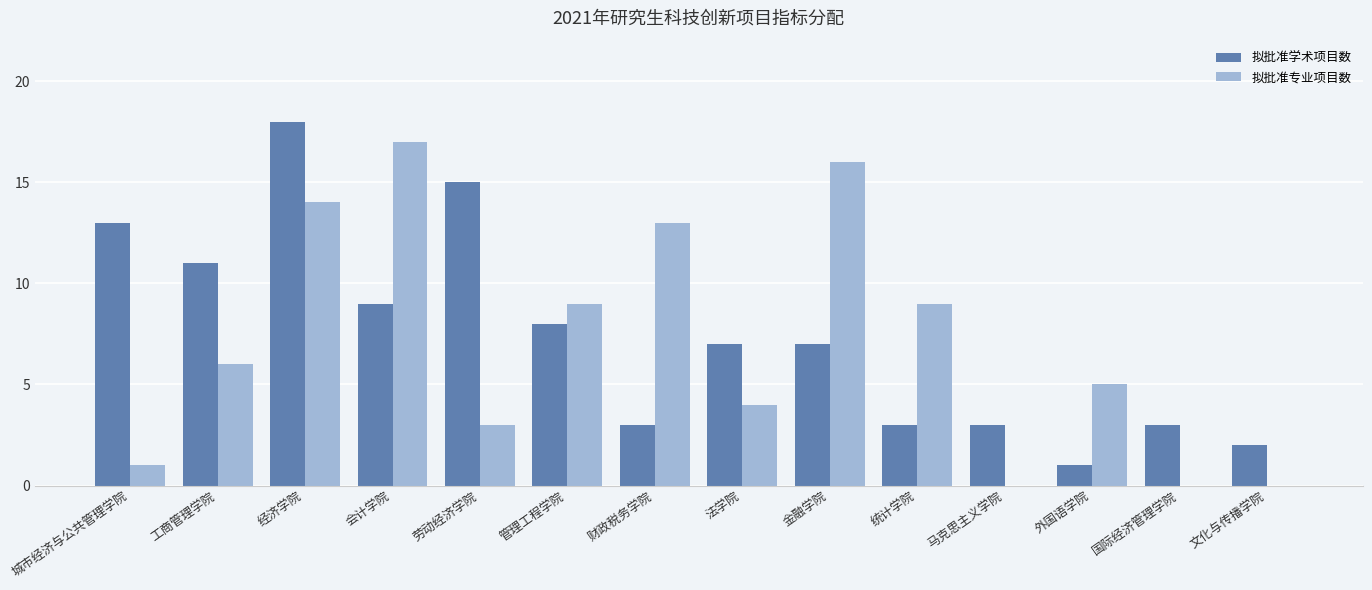

Which series has the largest total across all categories?

拟批准学术项目数